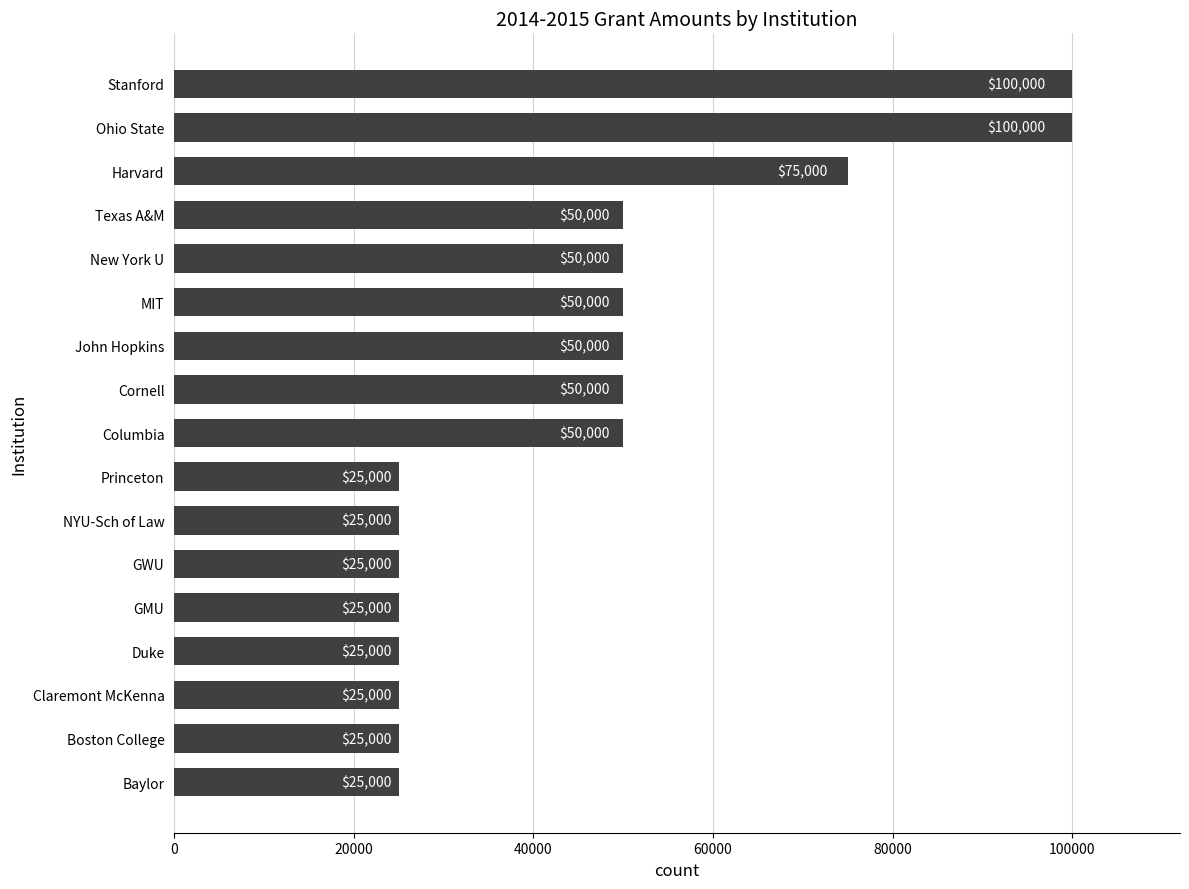

Approximately how many times larger is the value at Texas A&M compared to Harvard?

0.7